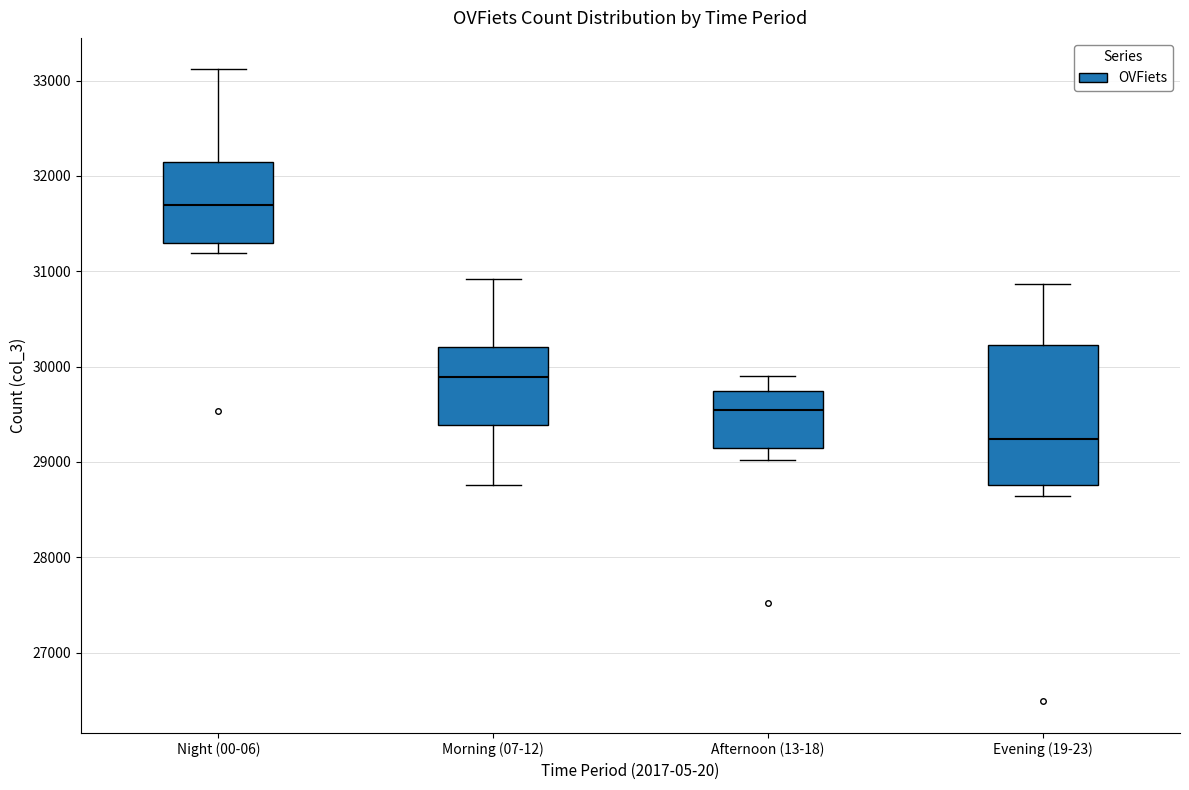

Where does the median line of the box for Night (00-06) sit on the y-axis? The values are not printed on the chart, so give them approximately, as read against the axis.

31700